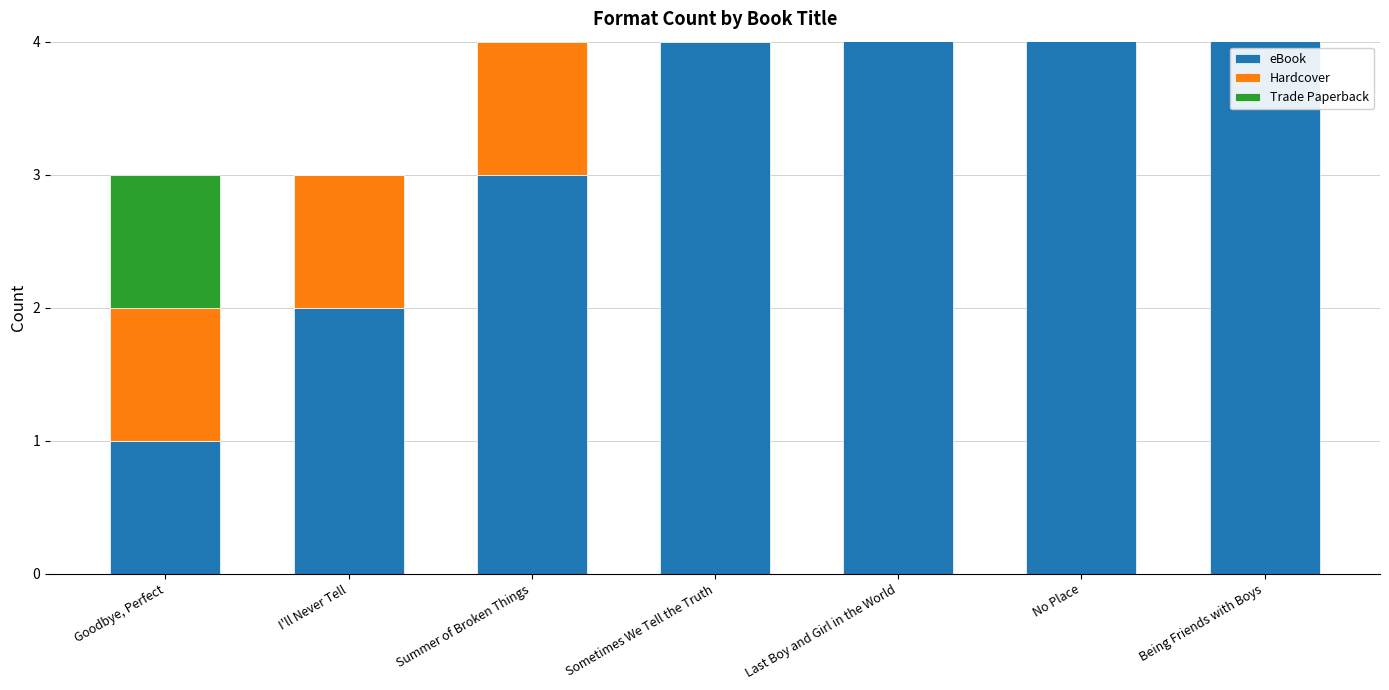

How many bars are there in total?

21